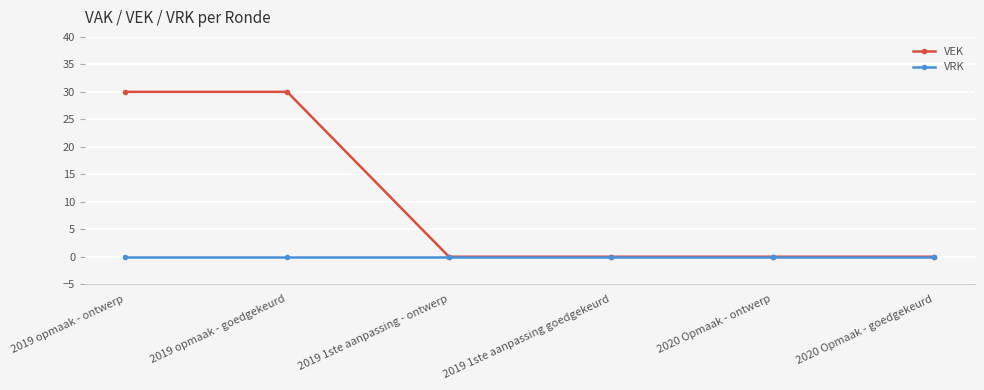

Reading left to right, list all the values displayed in this chart.

VEK: 2019 opmaak - ontwerp=30	2019 opmaak - goedgekeurd=30	2019 1ste aanpassing - ontwerp=0	2019 1ste aanpassing goedgekeurd=0	2020 Opmaak - ontwerp=0	2020 Opmaak - goedgekeurd=0
VRK: 2019 opmaak - ontwerp=0	2019 opmaak - goedgekeurd=0	2019 1ste aanpassing - ontwerp=0	2019 1ste aanpassing goedgekeurd=0	2020 Opmaak - ontwerp=0	2020 Opmaak - goedgekeurd=0